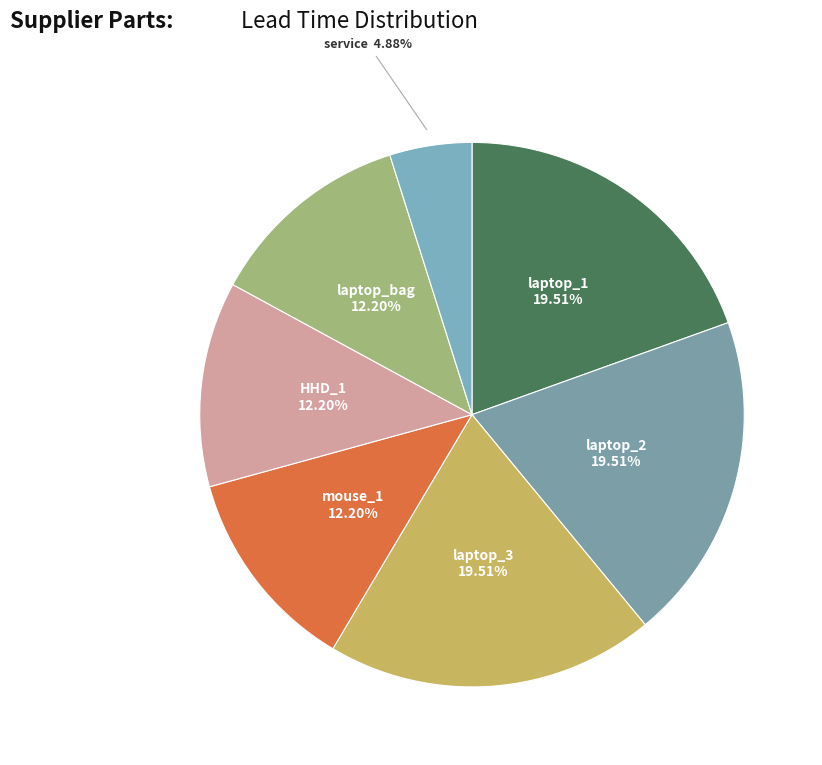

How many slices are in this pie chart?

7